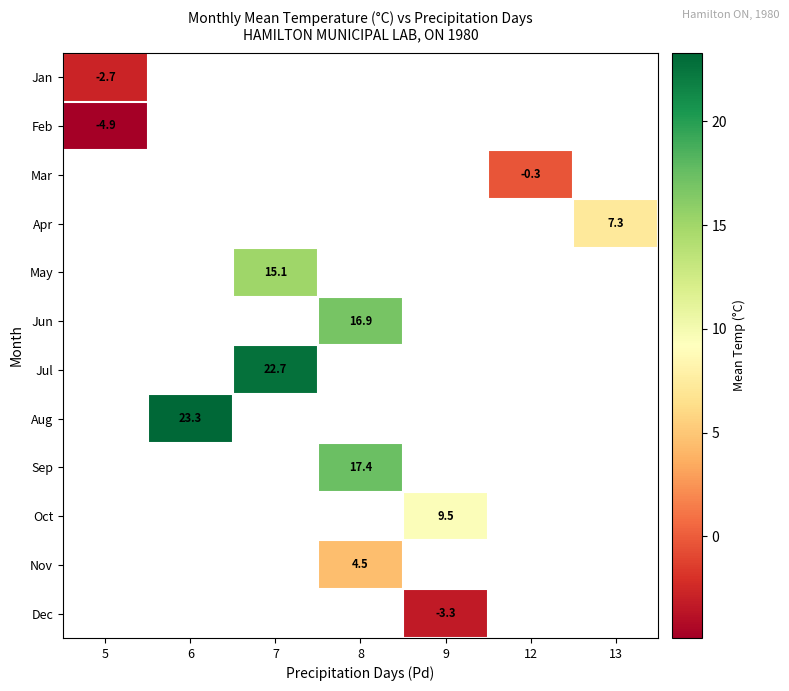

At how many categories does at least one series exceed -4?

7